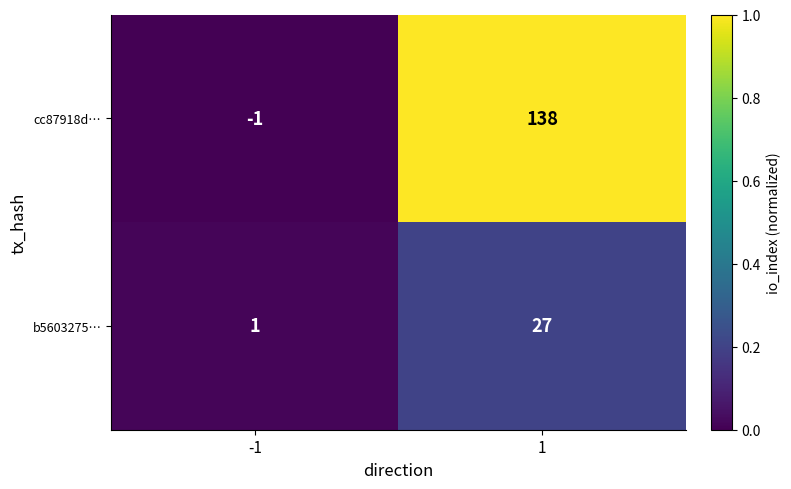

The value of b5603275… at -1 is 1. True or false?

True